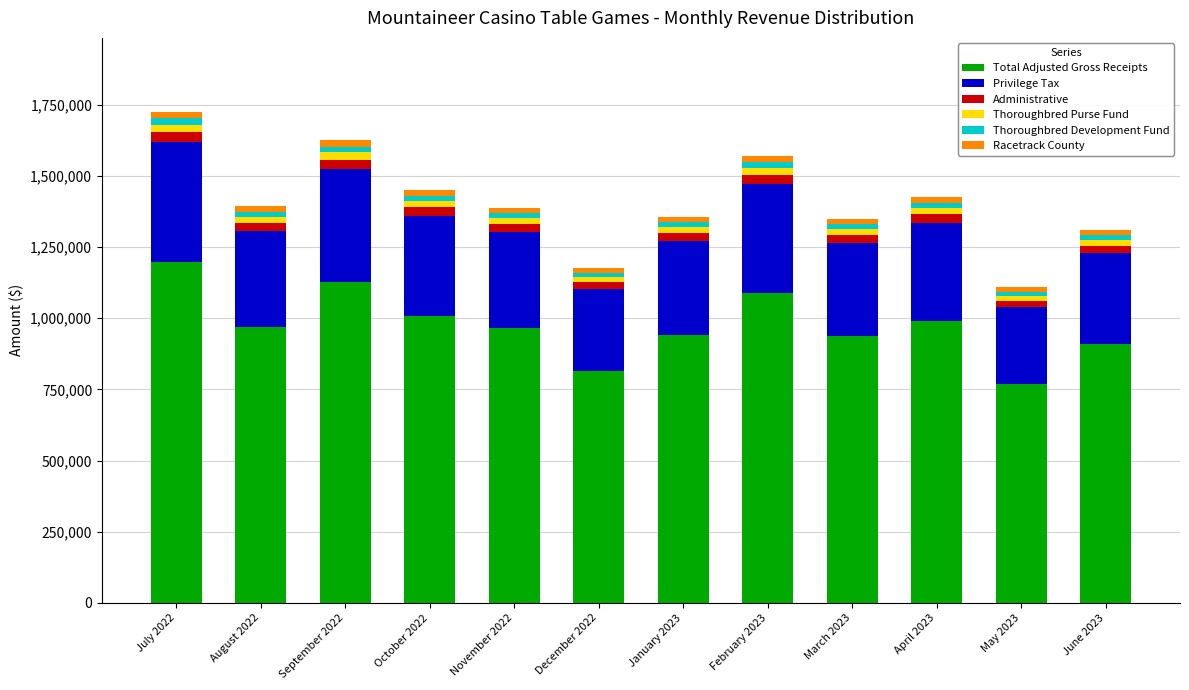

At which label does Total Adjusted Gross Receipts reach its peak?

July 2022